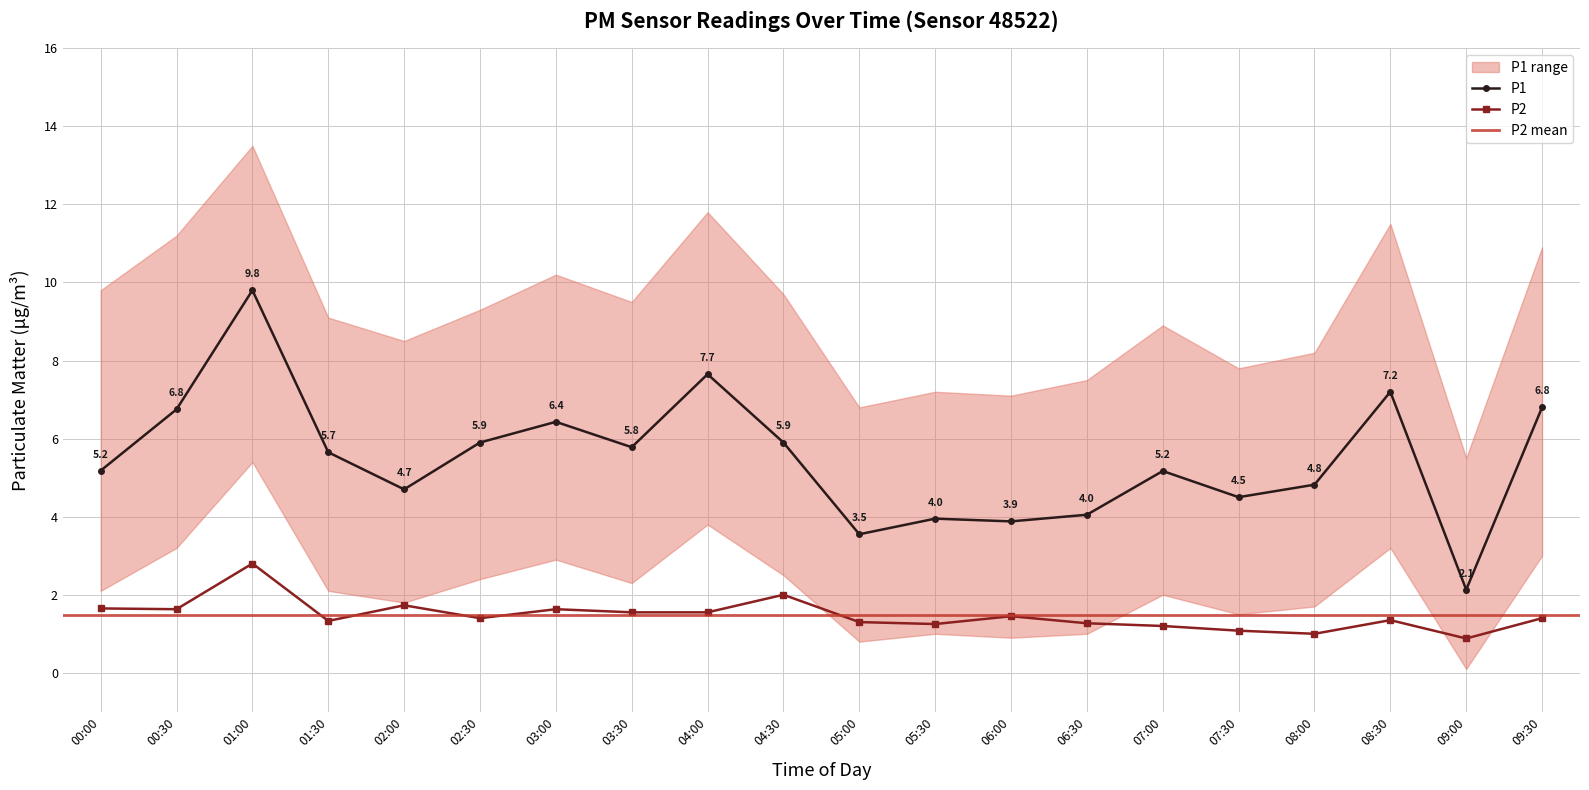

How many lines are shown in the chart?

2